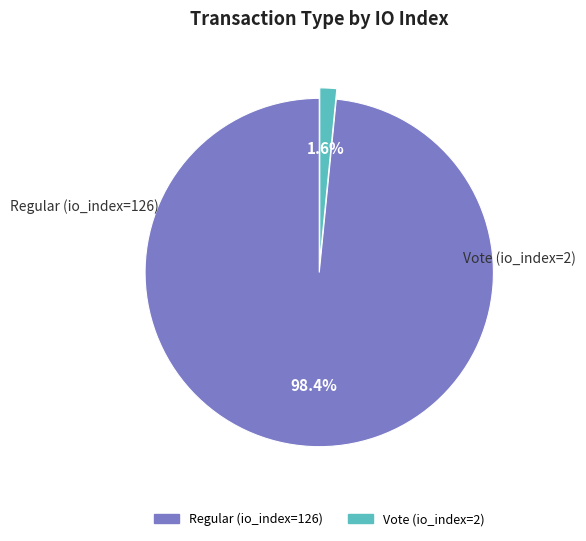

The Vote (io_index=2) slice represents 13% of the pie. True or false?

False